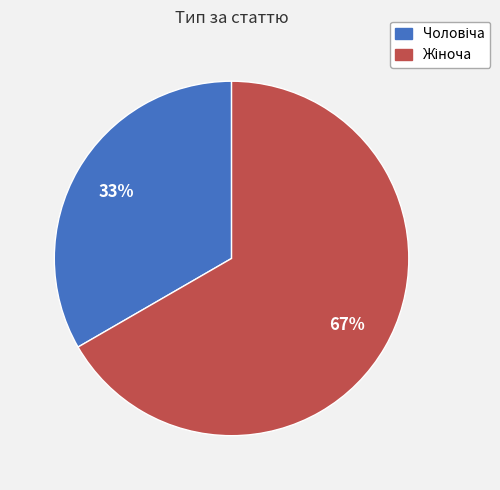

Is there a majority slice in this chart?

Yes